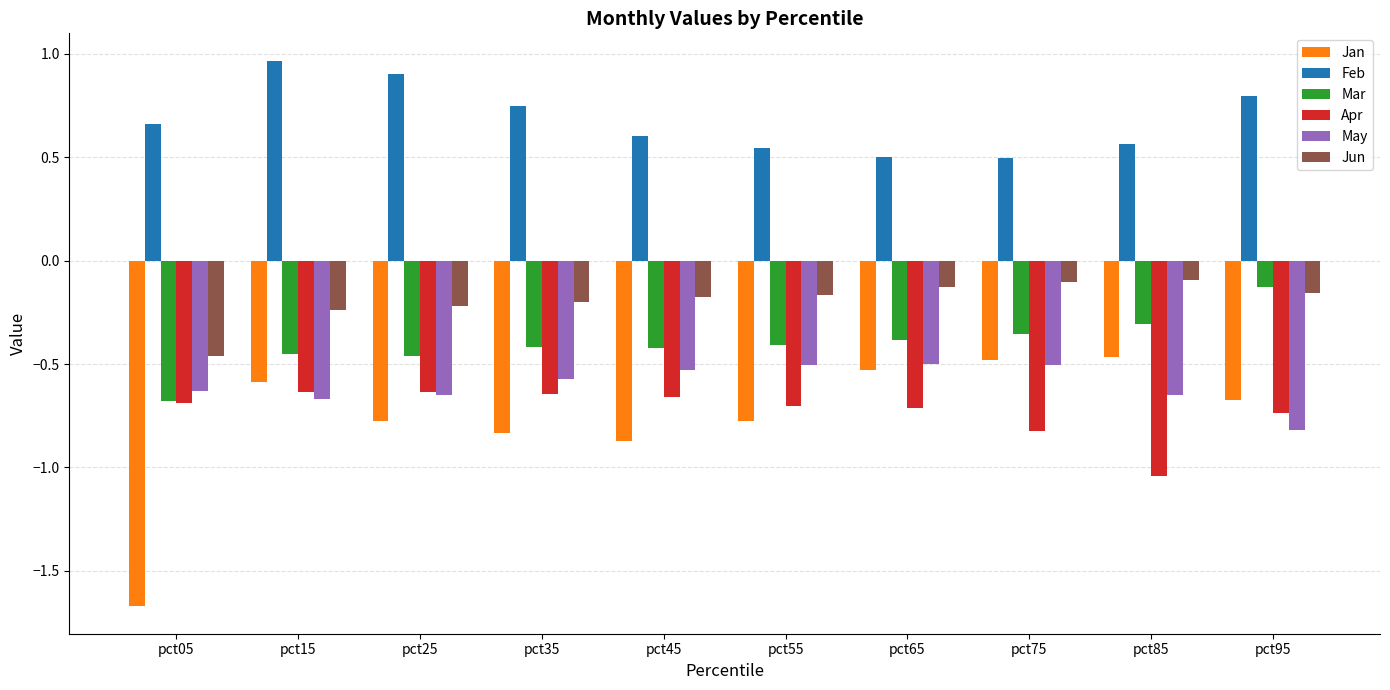

True or false: Jun has a value of -0.1 at pct65.

True